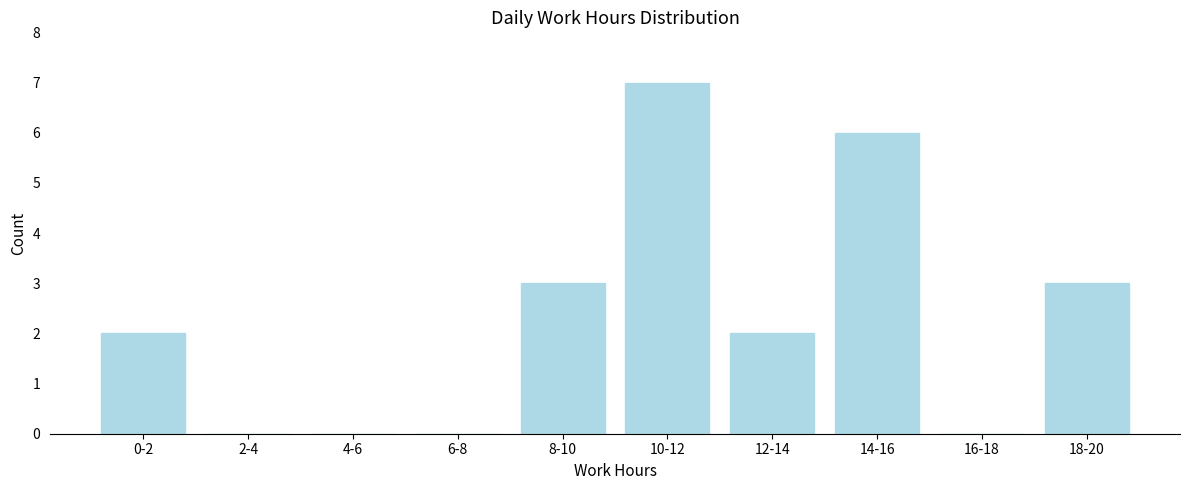

Reading right to left, what are all the values shown in this chart?

18-20=3	16-18=0	14-16=6	12-14=2	10-12=7	8-10=3	6-8=0	4-6=0	2-4=0	0-2=2